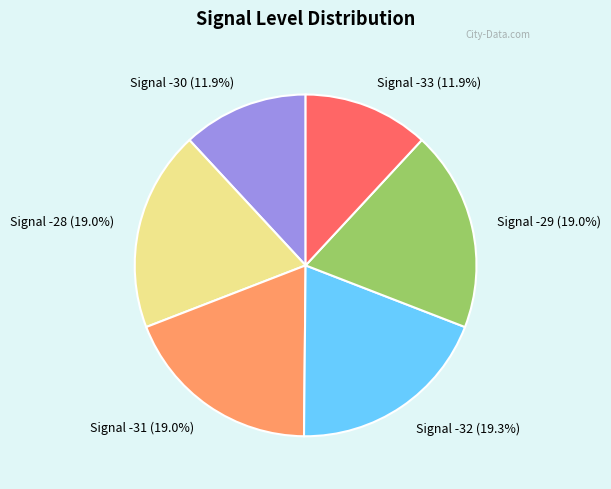

How many segments does this pie chart have?

6